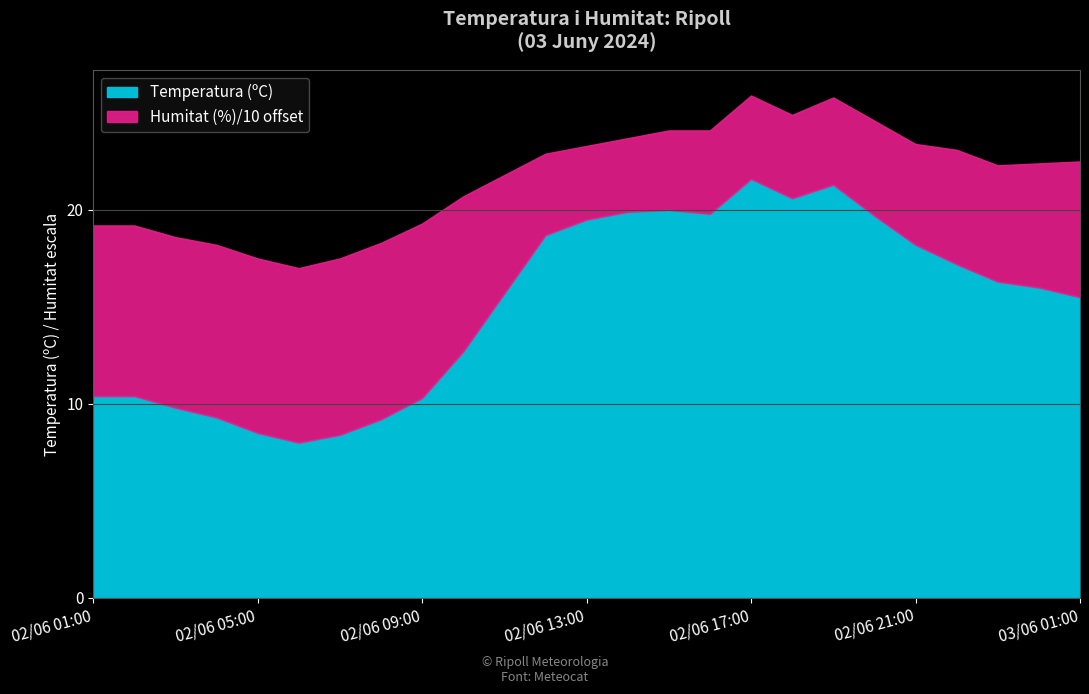

Rank the categories by Temperatura (ºC) value from lowest to highest.

02/06 06:00, 02/06 07:00, 02/06 05:00, 02/06 08:00, 02/06 04:00, 02/06 03:00, 02/06 09:00, 02/06 01:00, 02/06 02:00, 02/06 10:00, 03/06 01:00, 02/06 11:00, 03/06 00:00, 02/06 23:00, 02/06 22:00, 02/06 21:00, 02/06 12:00, 02/06 13:00, 02/06 20:00, 02/06 16:00, 02/06 14:00, 02/06 15:00, 02/06 18:00, 02/06 19:00, 02/06 17:00